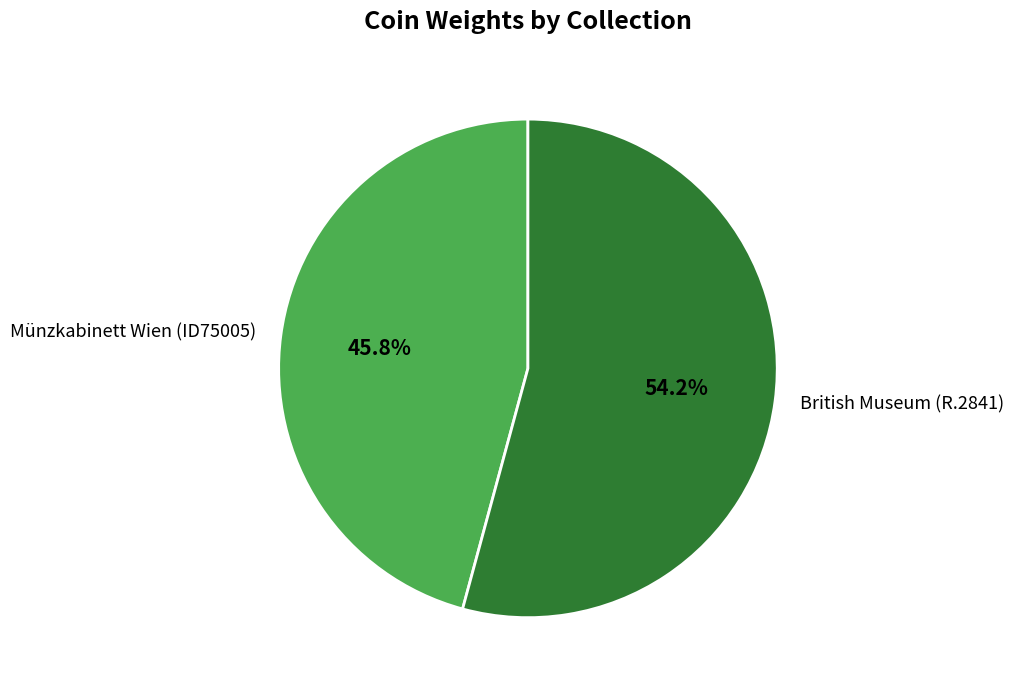

How much of the chart is everything except British Museum (R.2841)?

45.8%